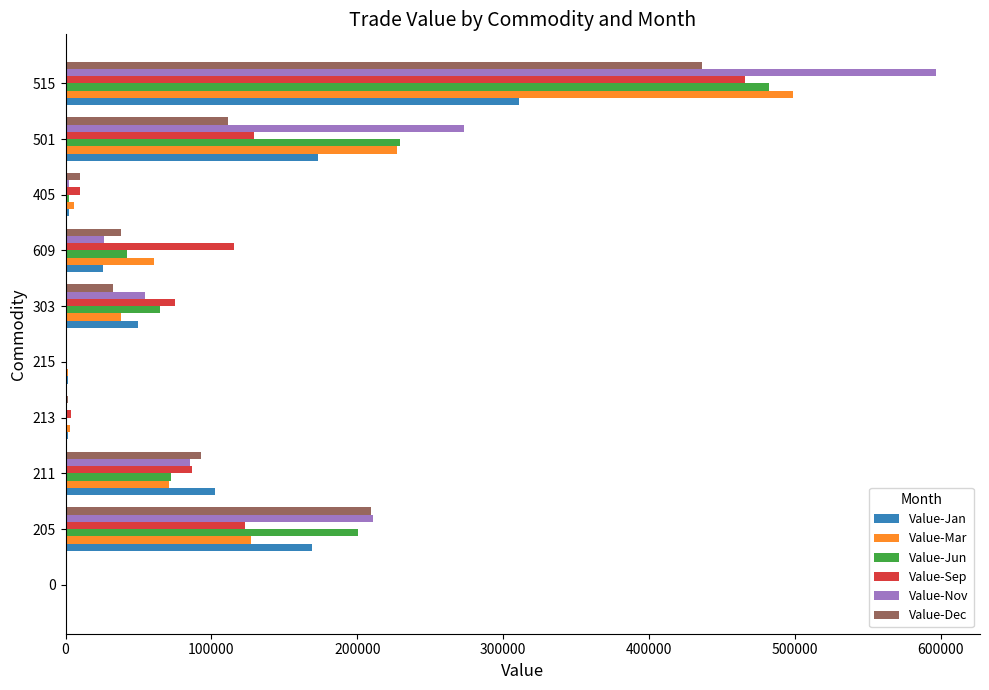

What is the sum of all Value-Sep values?

1009776